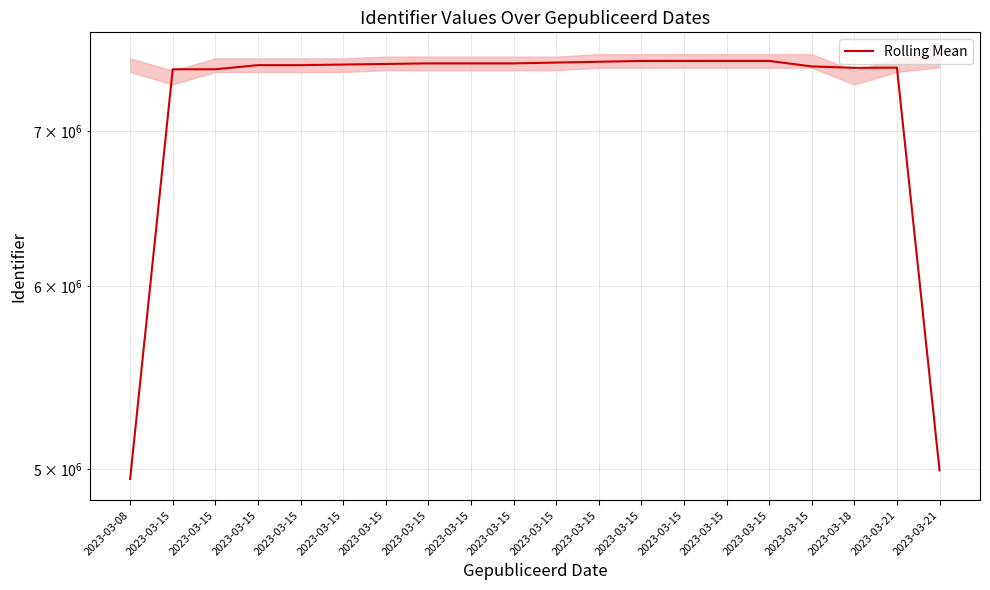

Rank the categories by value from lowest to highest.

2023-03-08, 2023-03-21, 2023-03-15, 2023-03-15, 2023-03-18, 2023-03-21, 2023-03-15, 2023-03-15, 2023-03-15, 2023-03-15, 2023-03-15, 2023-03-15, 2023-03-15, 2023-03-15, 2023-03-15, 2023-03-15, 2023-03-15, 2023-03-15, 2023-03-15, 2023-03-15